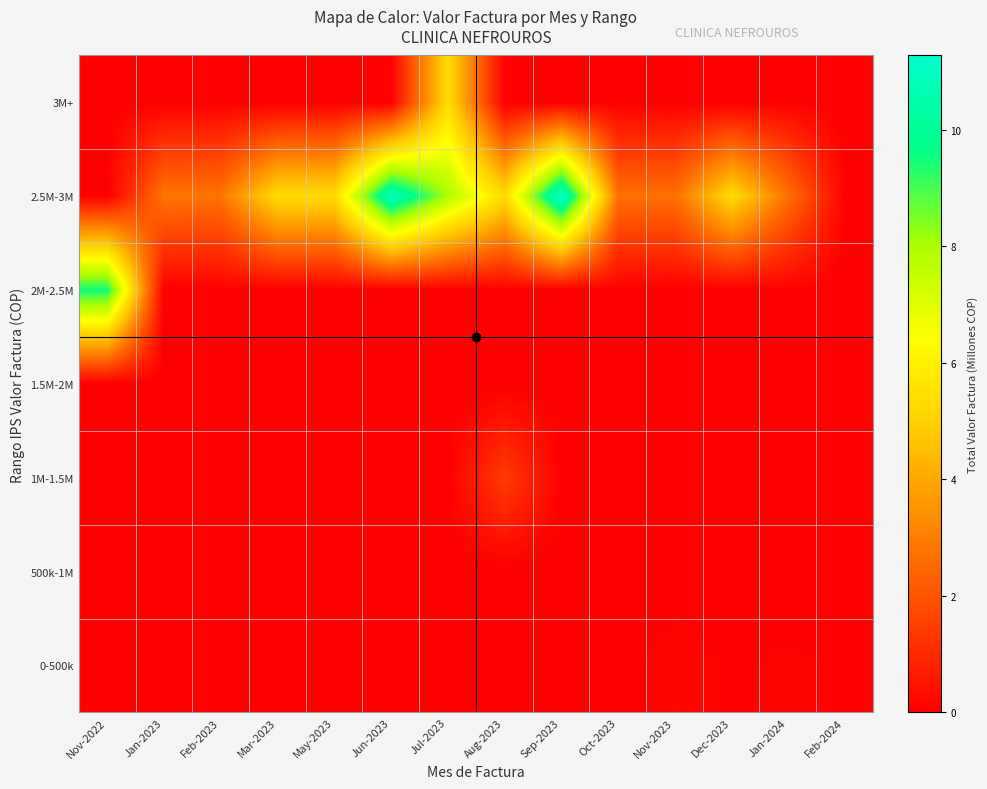

Reading right to left, transcribe all the data shown in this chart.

0-500k: Feb-2024=0.1	Jan-2024=0.1	Dec-2023=0.1	Nov-2023=0.2	Oct-2023=0.0	Sep-2023=0.1	Aug-2023=0.0	Jul-2023=0.1	Jun-2023=0.0	May-2023=0.0	Mar-2023=0.0	Feb-2023=0.0	Jan-2023=0.0	Nov-2022=0.1
500k-1M: Feb-2024=0.0	Jan-2024=0.0	Dec-2023=0.0	Nov-2023=0.0	Oct-2023=0.0	Sep-2023=0.0	Aug-2023=0.0	Jul-2023=0.0	Jun-2023=0.0	May-2023=0.0	Mar-2023=0.0	Feb-2023=0.0	Jan-2023=0.0	Nov-2022=0.0
1M-1.5M: Feb-2024=0.0	Jan-2024=0.0	Dec-2023=0.0	Nov-2023=0.0	Oct-2023=0.0	Sep-2023=0.0	Aug-2023=1.4	Jul-2023=0.0	Jun-2023=0.0	May-2023=0.0	Mar-2023=0.0	Feb-2023=0.0	Jan-2023=0.0	Nov-2022=0.0
1.5M-2M: Feb-2024=0.0	Jan-2024=0.0	Dec-2023=0.0	Nov-2023=0.0	Oct-2023=0.0	Sep-2023=0.0	Aug-2023=0.0	Jul-2023=0.0	Jun-2023=0.0	May-2023=0.0	Mar-2023=0.0	Feb-2023=0.0	Jan-2023=0.0	Nov-2022=0.0
2M-2.5M: Feb-2024=0.0	Jan-2024=0.0	Dec-2023=0.0	Nov-2023=0.0	Oct-2023=0.0	Sep-2023=0.0	Aug-2023=0.0	Jul-2023=0.0	Jun-2023=0.0	May-2023=0.0	Mar-2023=0.0	Feb-2023=0.0	Jan-2023=0.0	Nov-2022=9.5
2.5M-3M: Feb-2024=0.0	Jan-2024=2.7	Dec-2023=5.3	Nov-2023=2.7	Oct-2023=2.7	Sep-2023=11.3	Aug-2023=5.3	Jul-2023=8.0	Jun-2023=10.9	May-2023=5.3	Mar-2023=5.3	Feb-2023=2.8	Jan-2023=2.8	Nov-2022=0.0
3M+: Feb-2024=0.0	Jan-2024=0.0	Dec-2023=0.0	Nov-2023=0.0	Oct-2023=0.0	Sep-2023=0.0	Aug-2023=0.0	Jul-2023=5.4	Jun-2023=0.0	May-2023=0.0	Mar-2023=0.0	Feb-2023=0.0	Jan-2023=0.0	Nov-2022=0.0